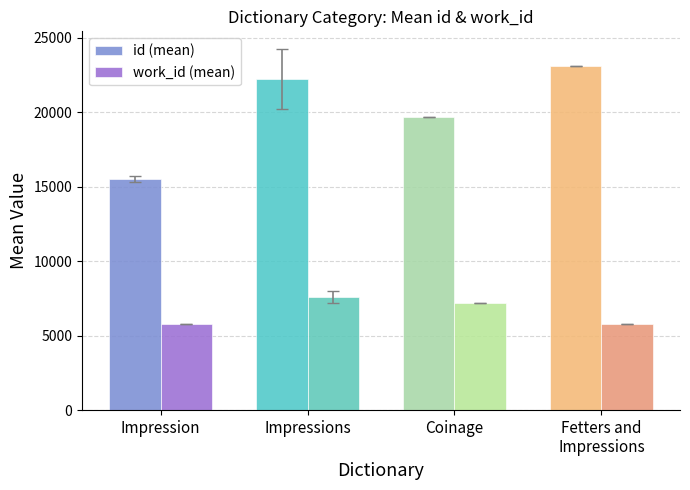

What is the difference between the work_id (mean) values at Fetters and
Impressions and Coinage?

1449.0